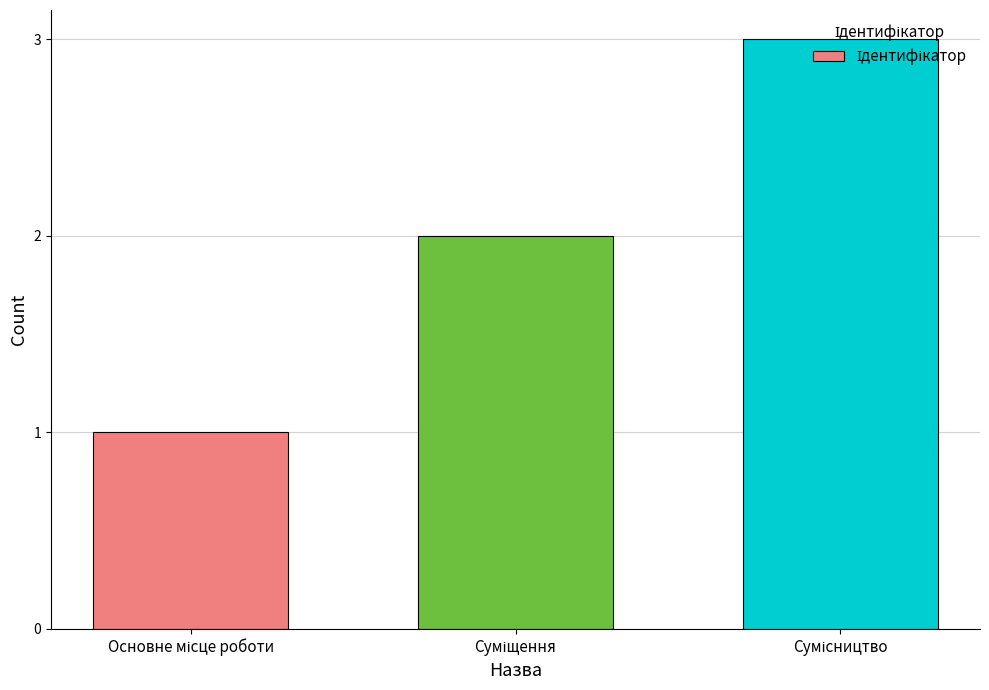

What is the greatest value displayed?

3